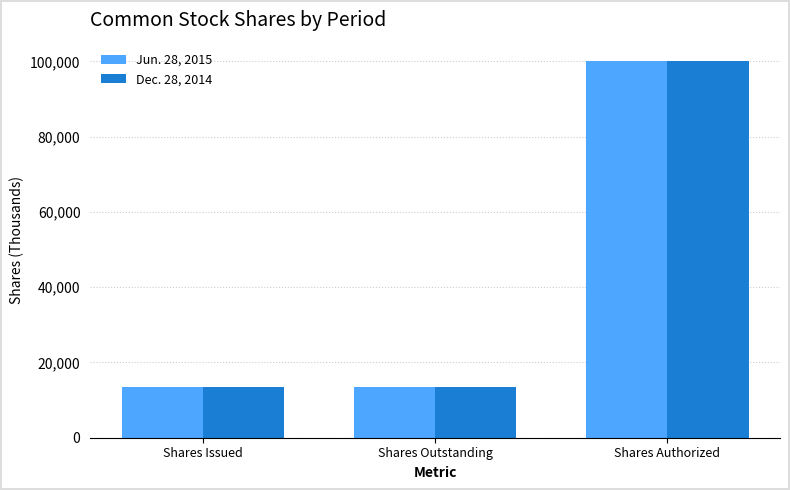

Which series has the widest spread of values?

Dec. 28, 2014